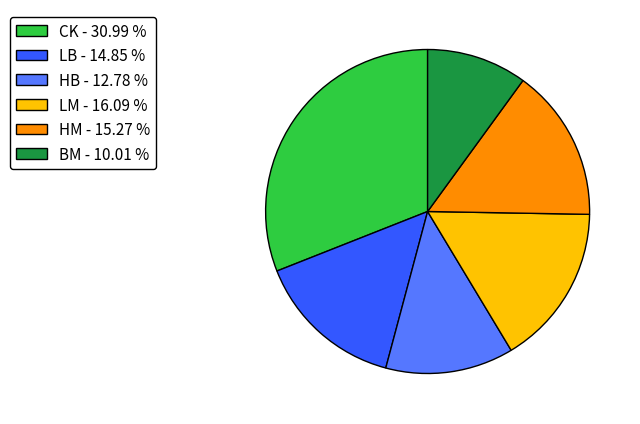

Which slice is the smallest?

BM